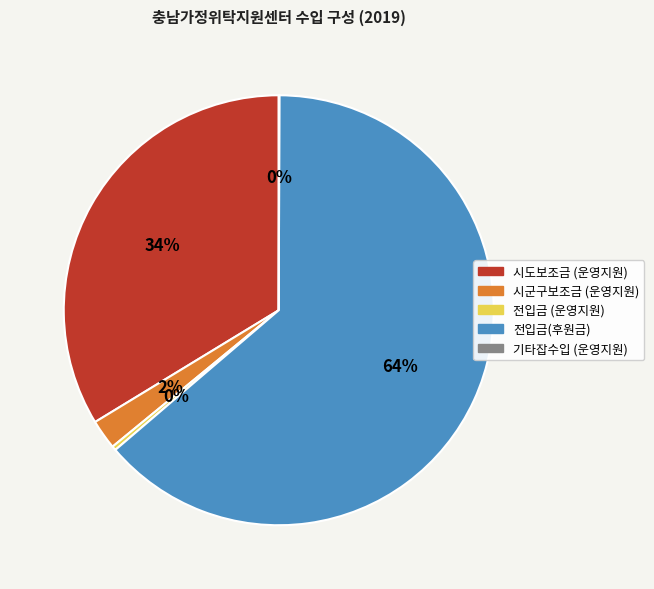

Is there any slice that represents more than half of the pie?

Yes